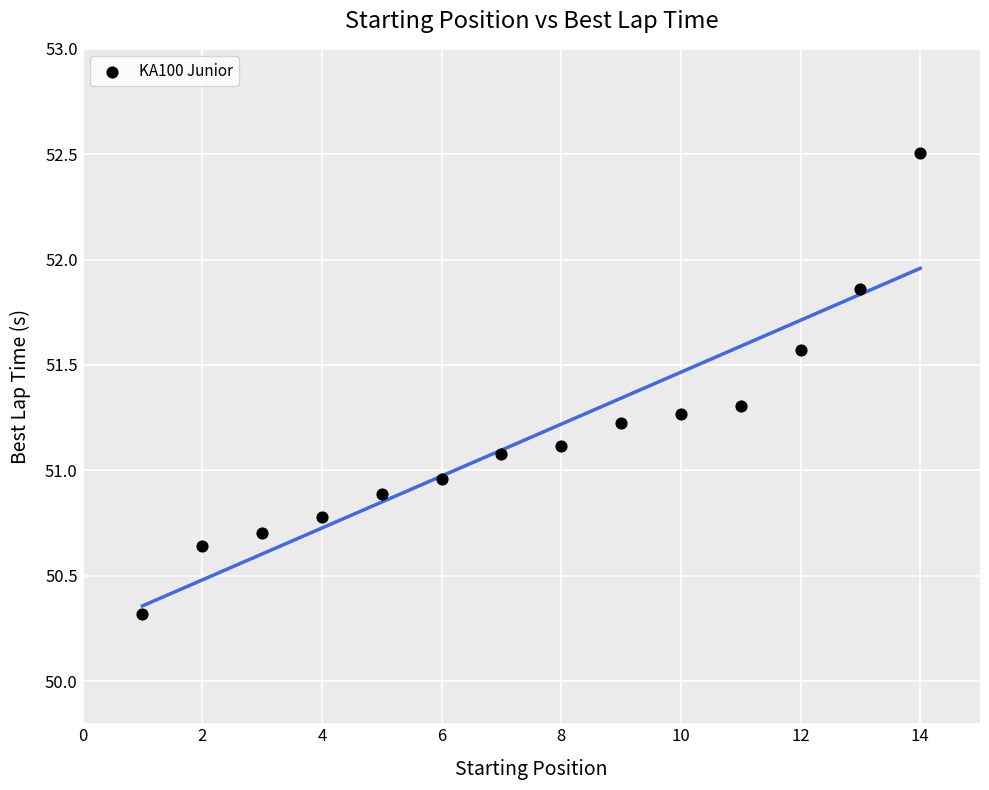

What is the range of X values (max minus min)?

13.0